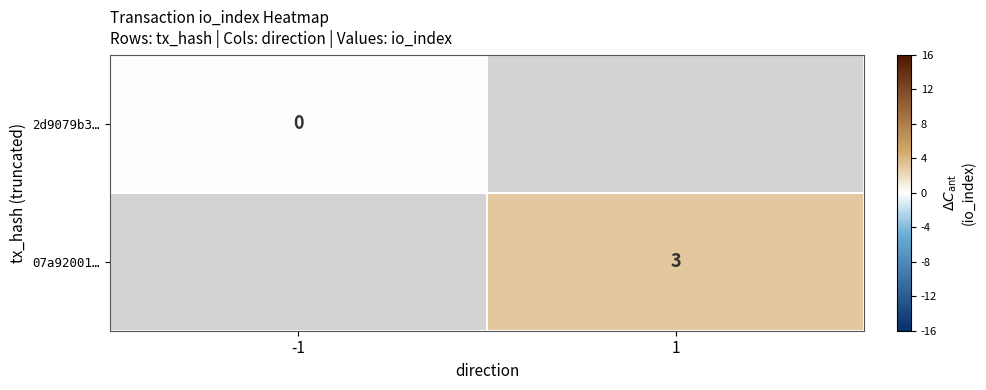

True or false: 07a92001… has a value of 3 at 1.

True